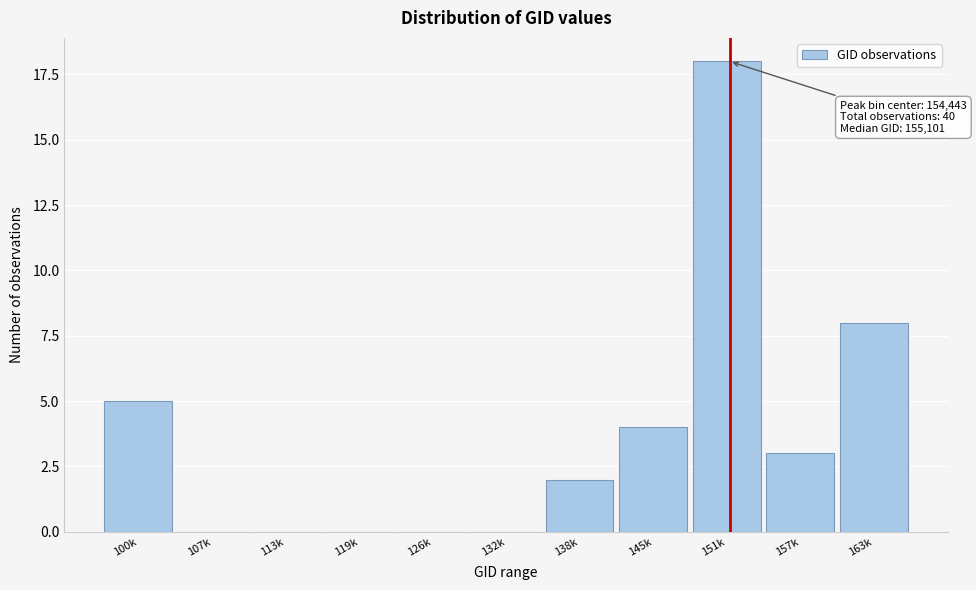

Reading left to right, list all the values displayed in this chart.

100k=5	107k=0	113k=0	119k=0	126k=0	132k=0	138k=2	145k=4	151k=18	157k=3	163k=8